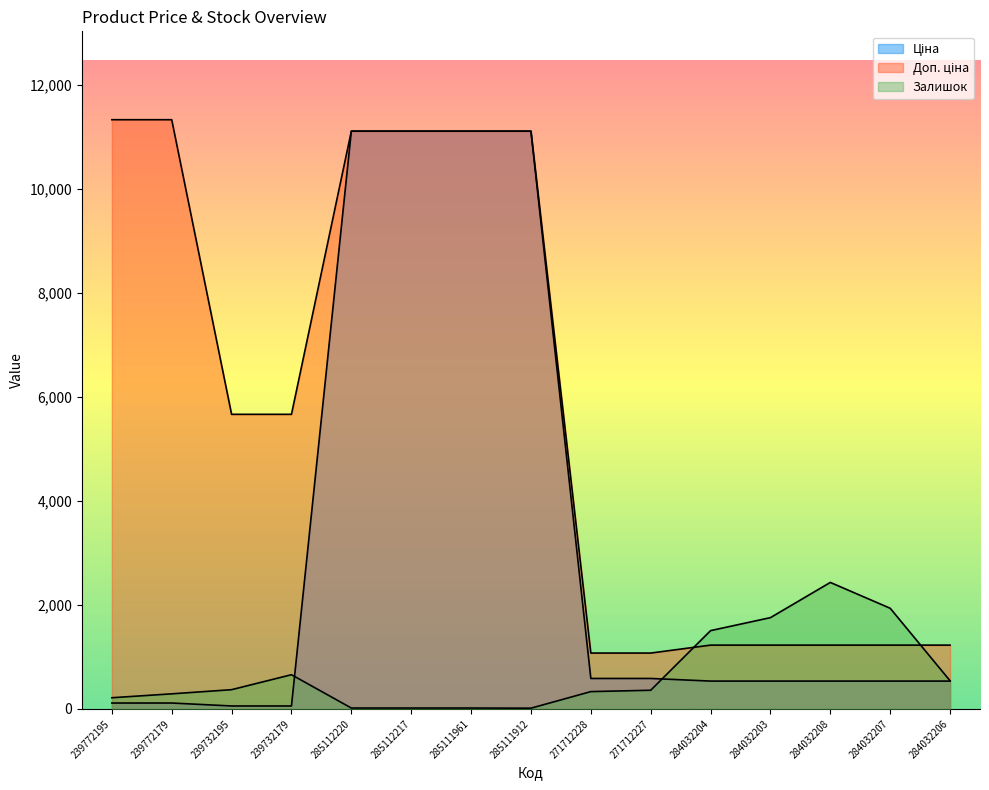

How many lines are shown in the chart?

3